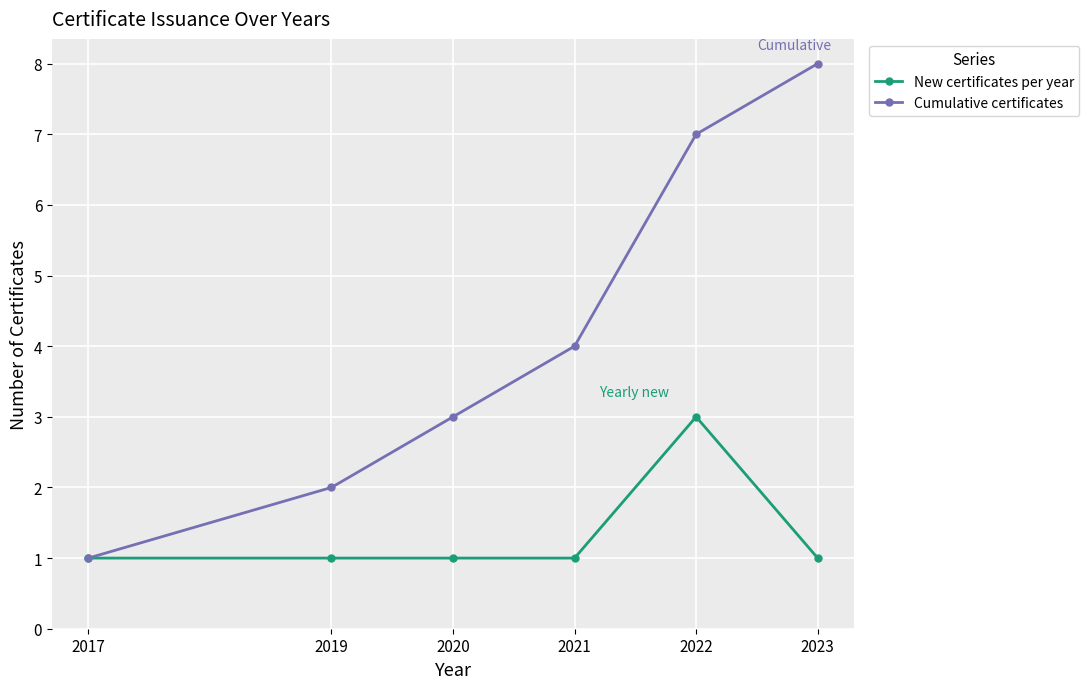

The value of New certificates per year at 2022 is 3. True or false?

True